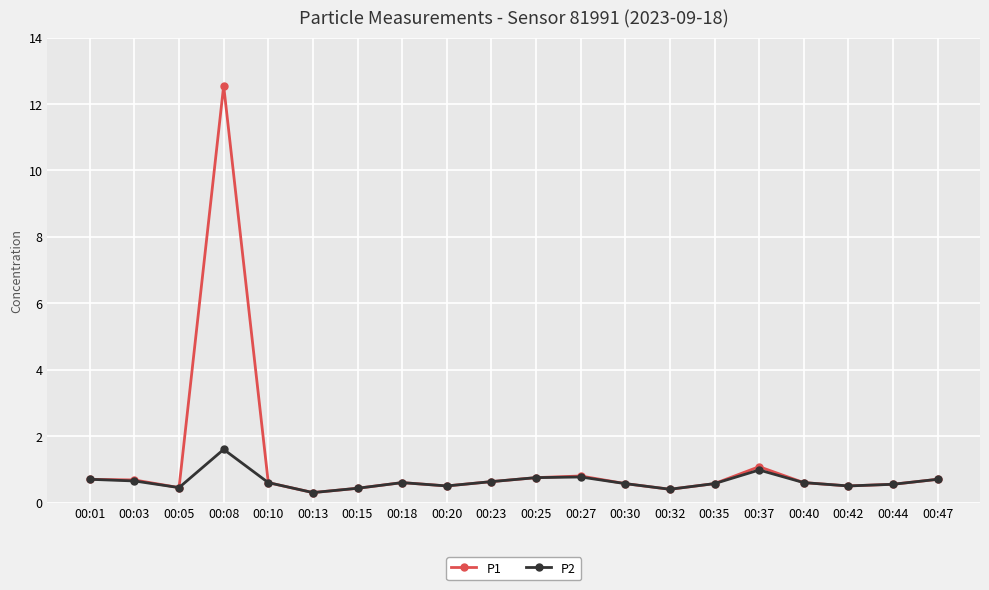

Is this an area chart (filled region under the line)?

No